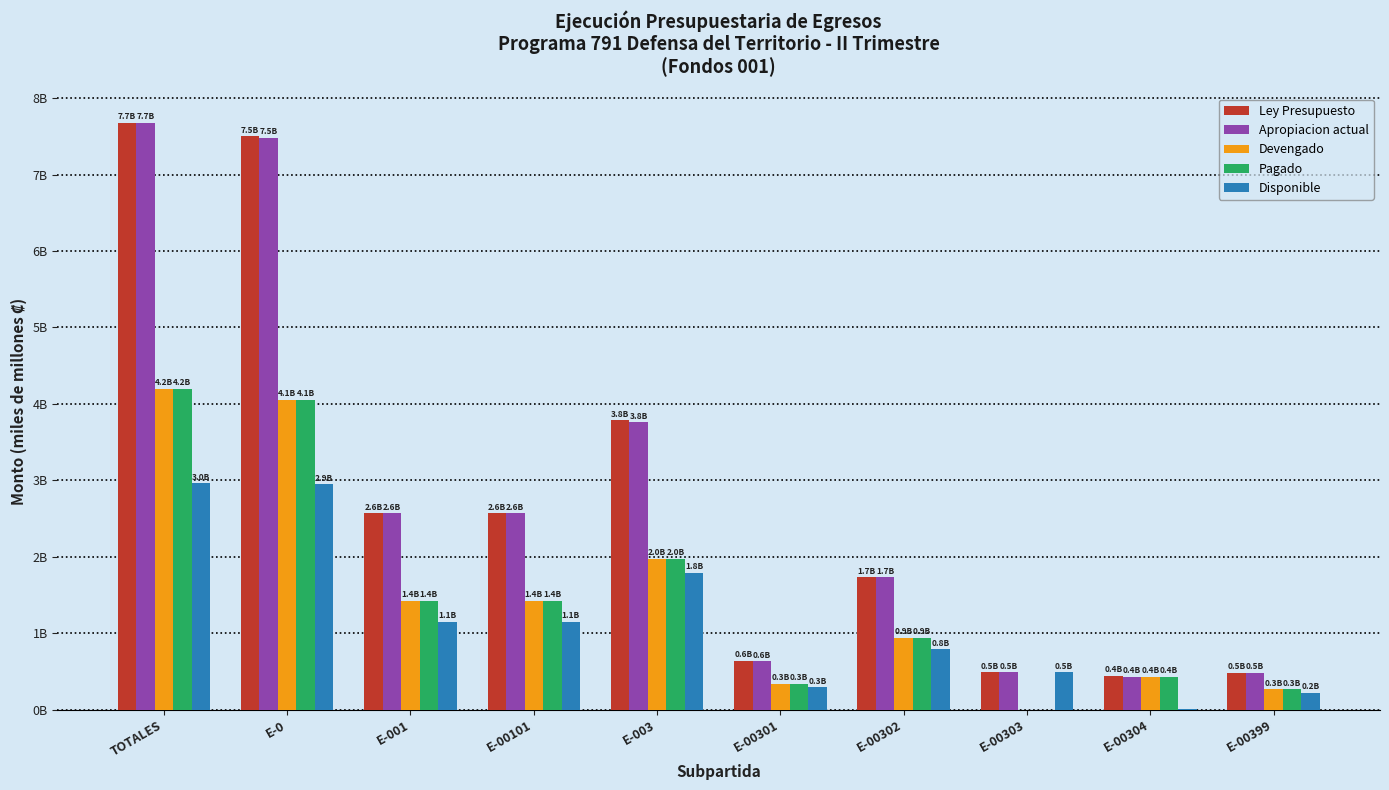

What are all the series names shown in the legend?

Ley Presupuesto, Apropiacion actual, Devengado, Pagado, Disponible